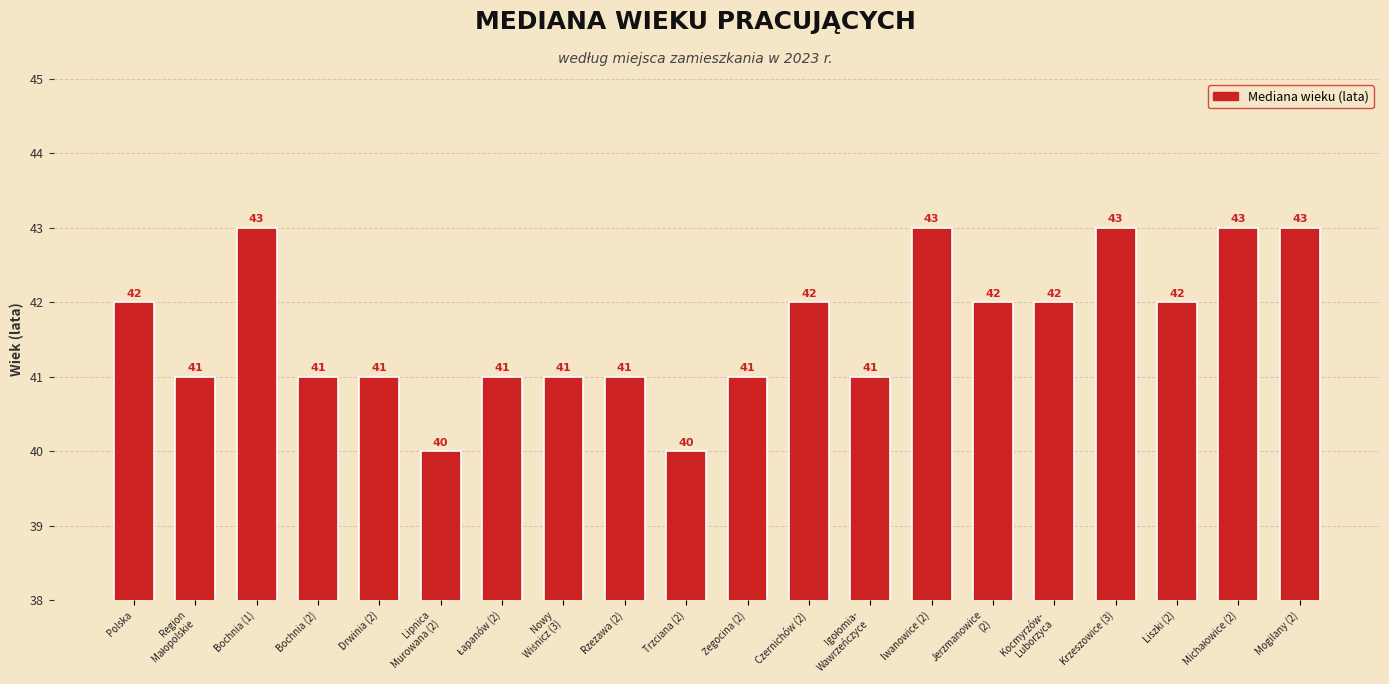

What is the value of the 13th bar from the left?

41